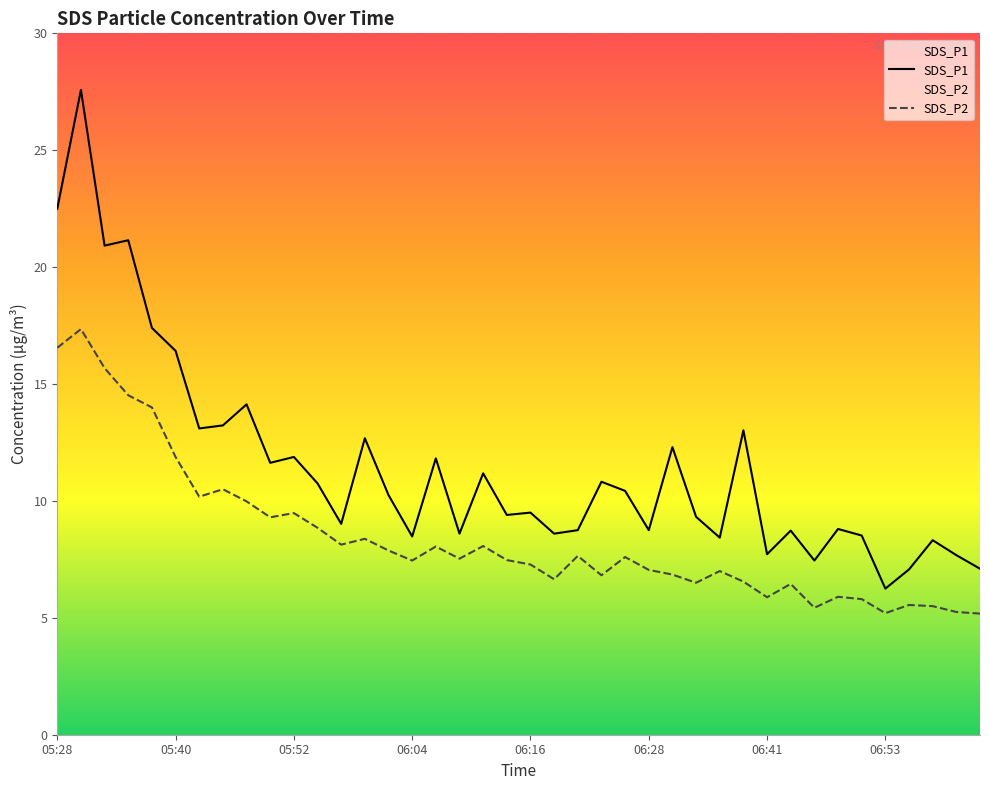

What is the difference between the highest and lowest values at 06:36?

1.4